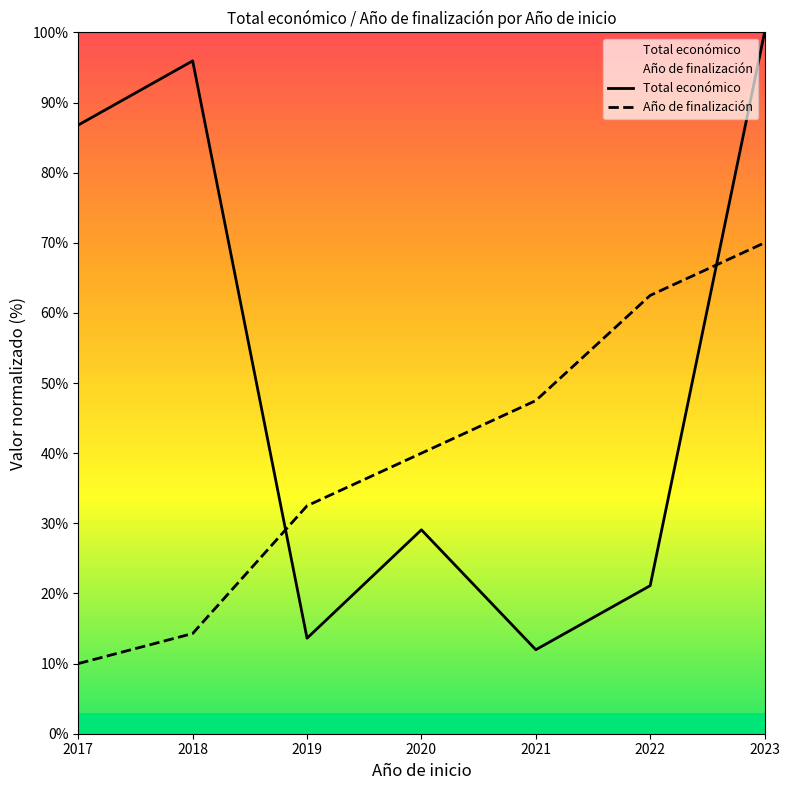

What is the total value across all series at 2022?

83.6